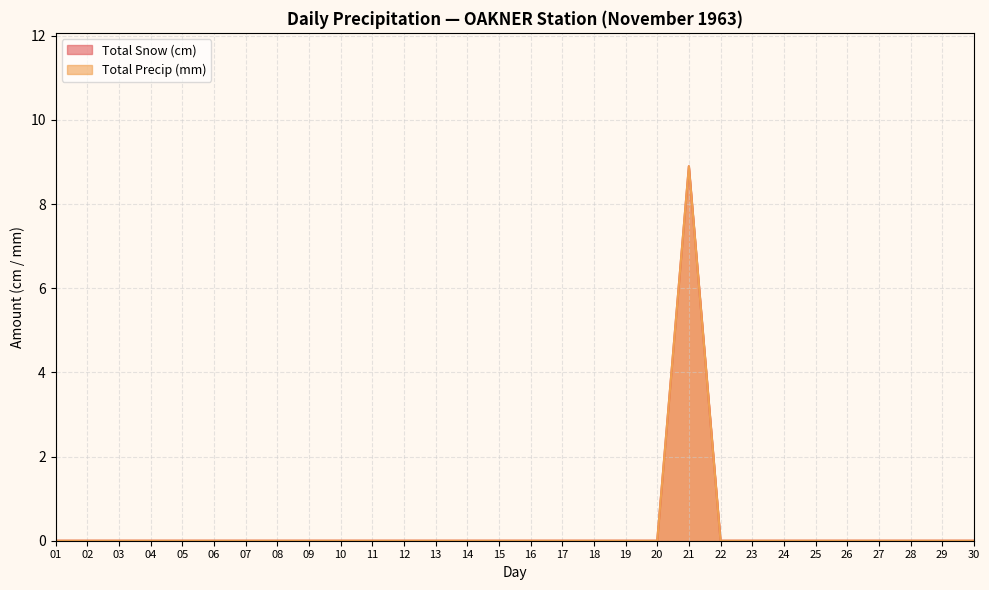

True or false: Total Snow (cm) and Total Precip (mm) cross at least once.

False